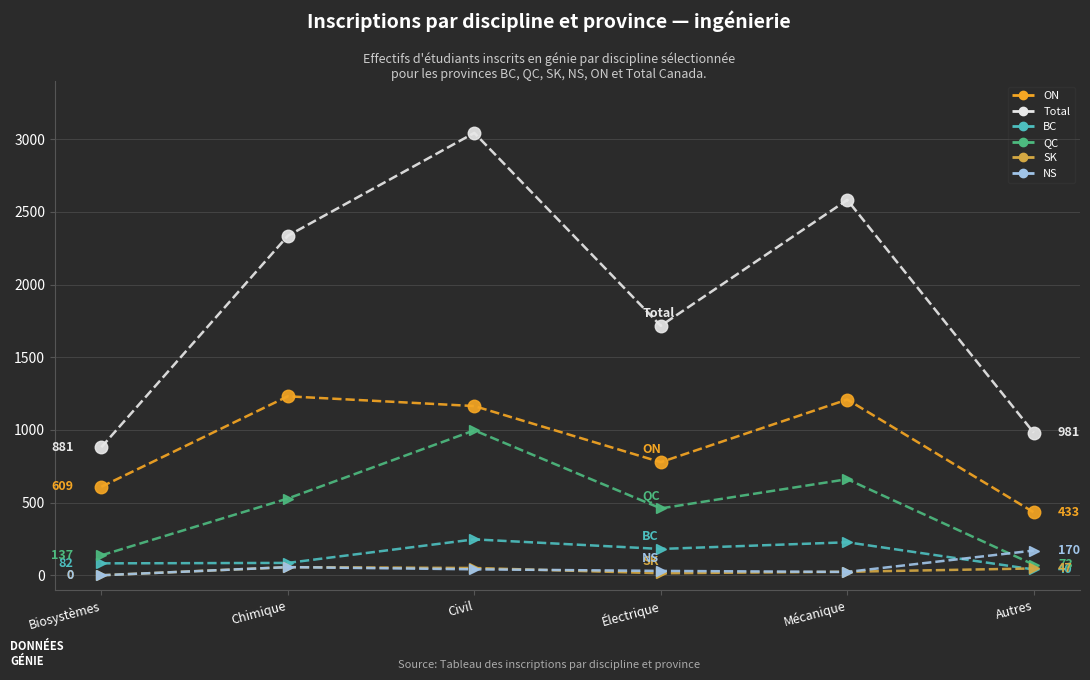

What is the sum of all QC values?

2856